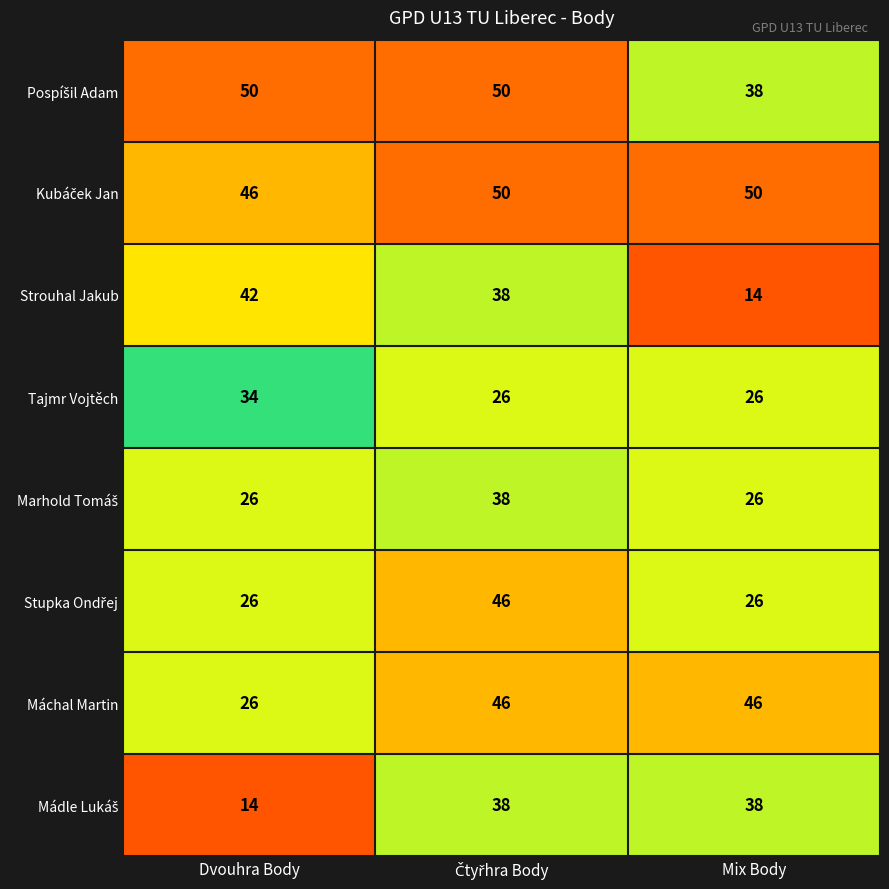

Which series has the largest range (max minus min)?

Strouhal Jakub